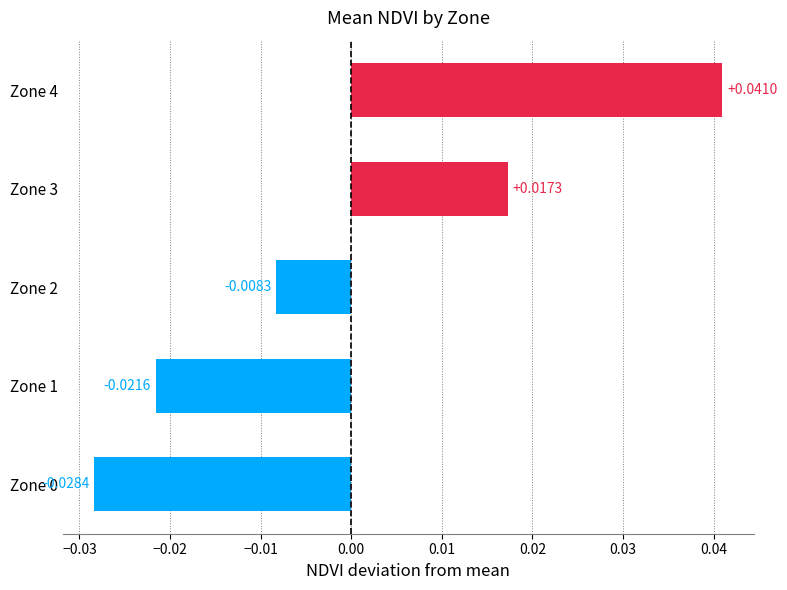

How many series are shown in this chart?

1